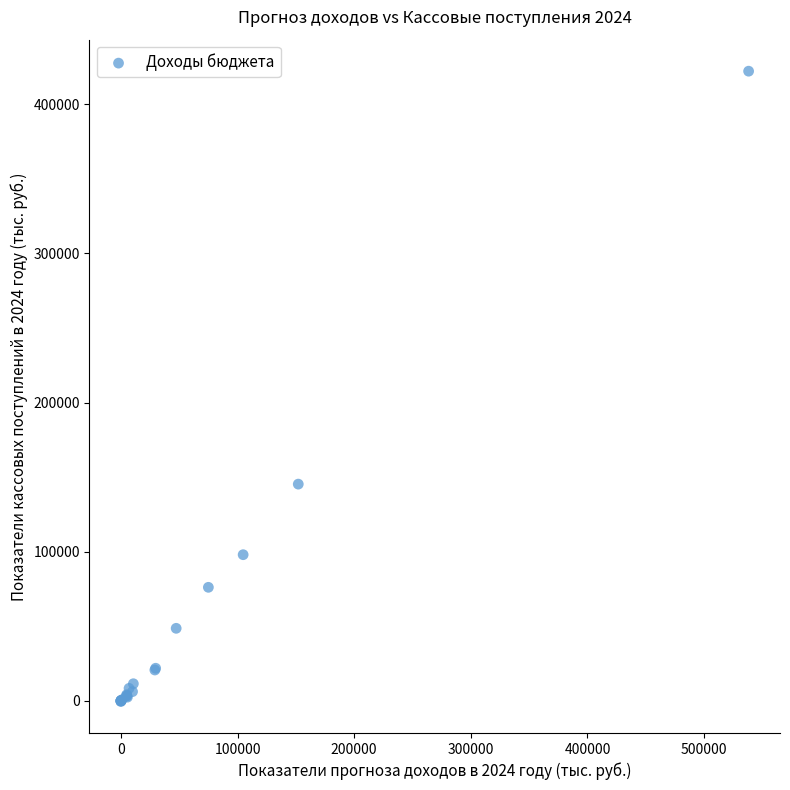

What Y value in the scatter plot is closest to 210900?

145331.2